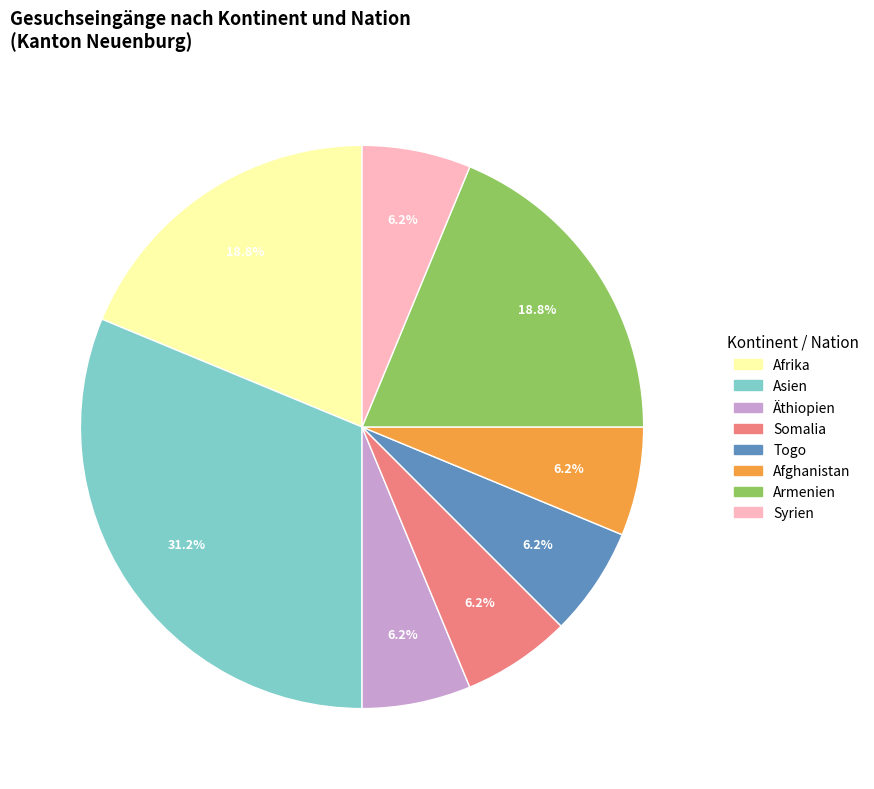

To the nearest percent, what percentage of the pie is Togo?

6%